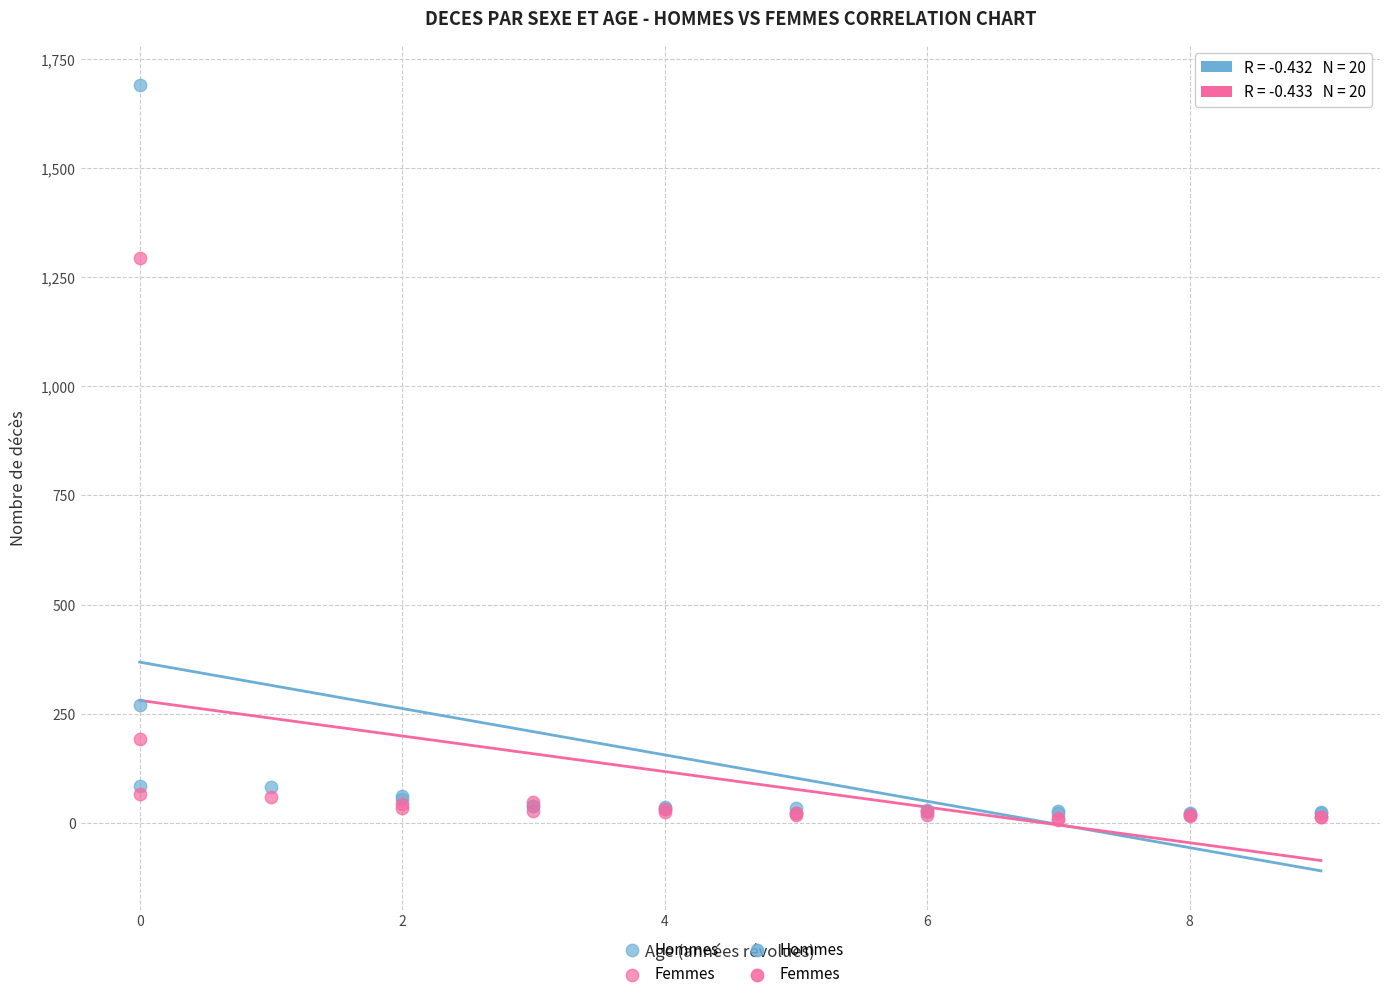

In the Hommes series, what Y value is closest to 855?

269